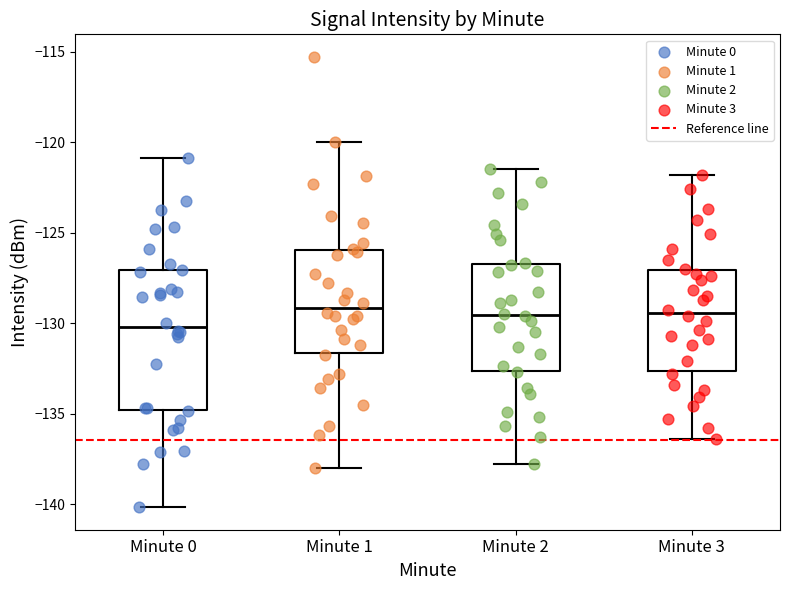

Comparing the boxes themselves (not the whiskers), which one is the tallest?

Minute 0